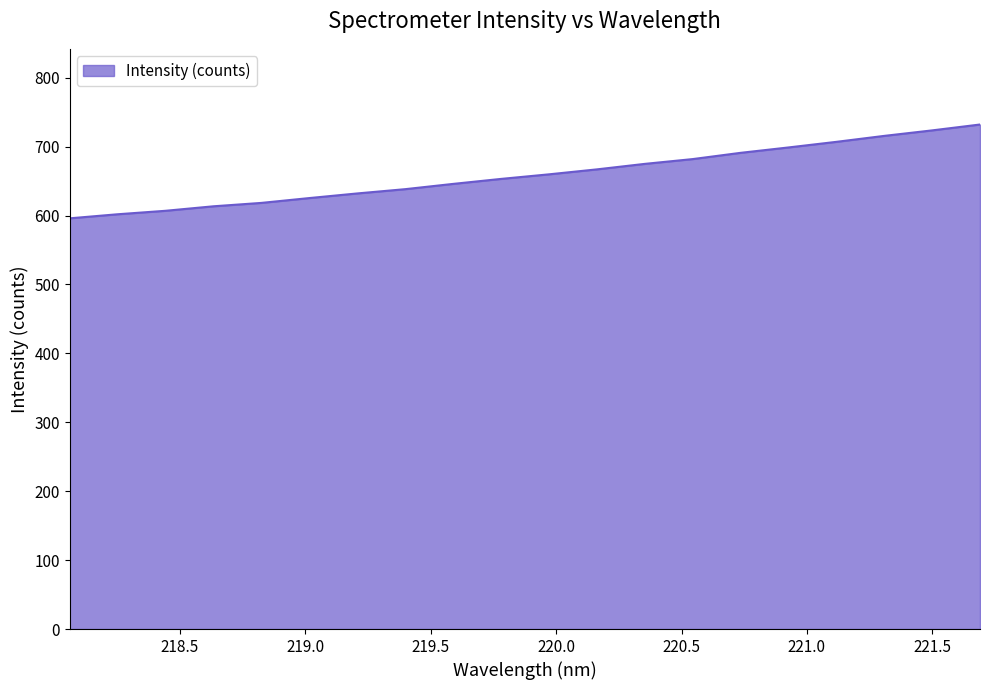

What is the minimum value shown in the chart?

595.9